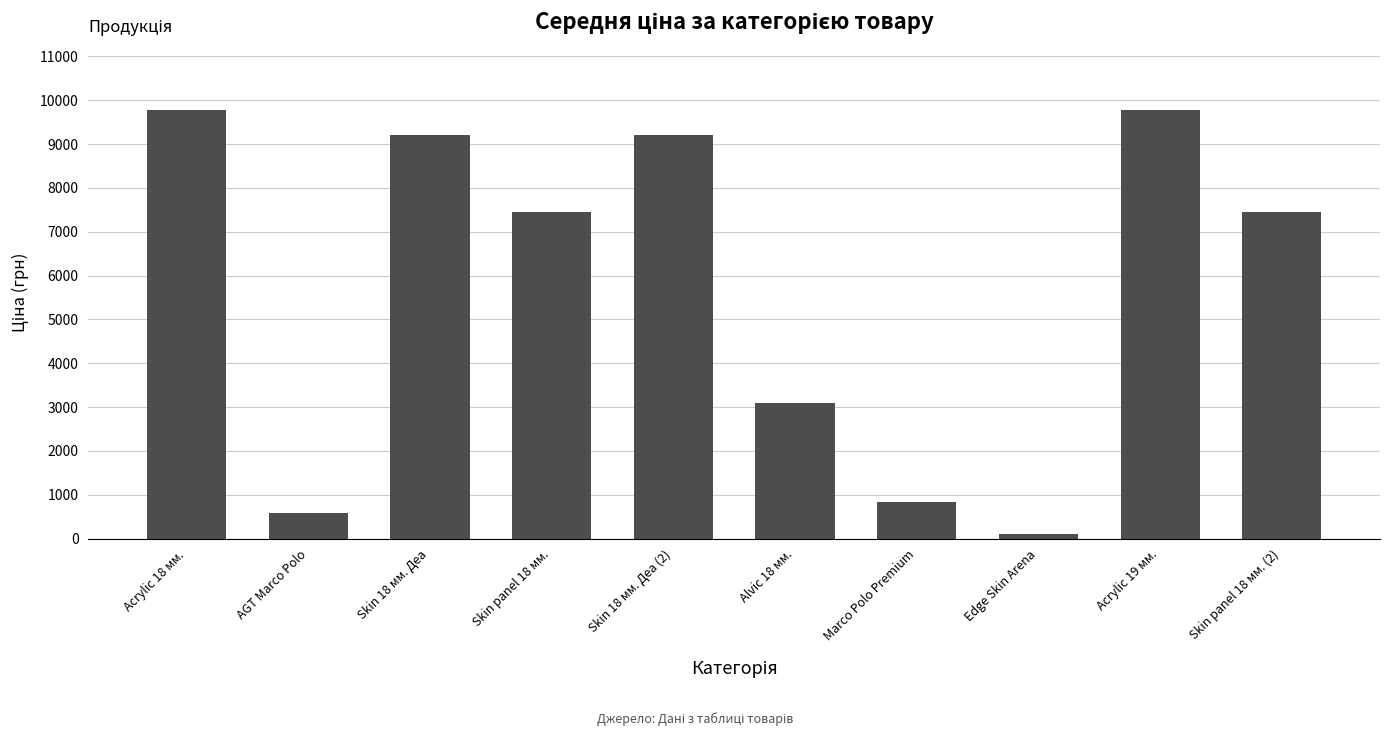

What is the sum of the values at AGT Marco Polo and Skin panel 18 мм.?

8022.7